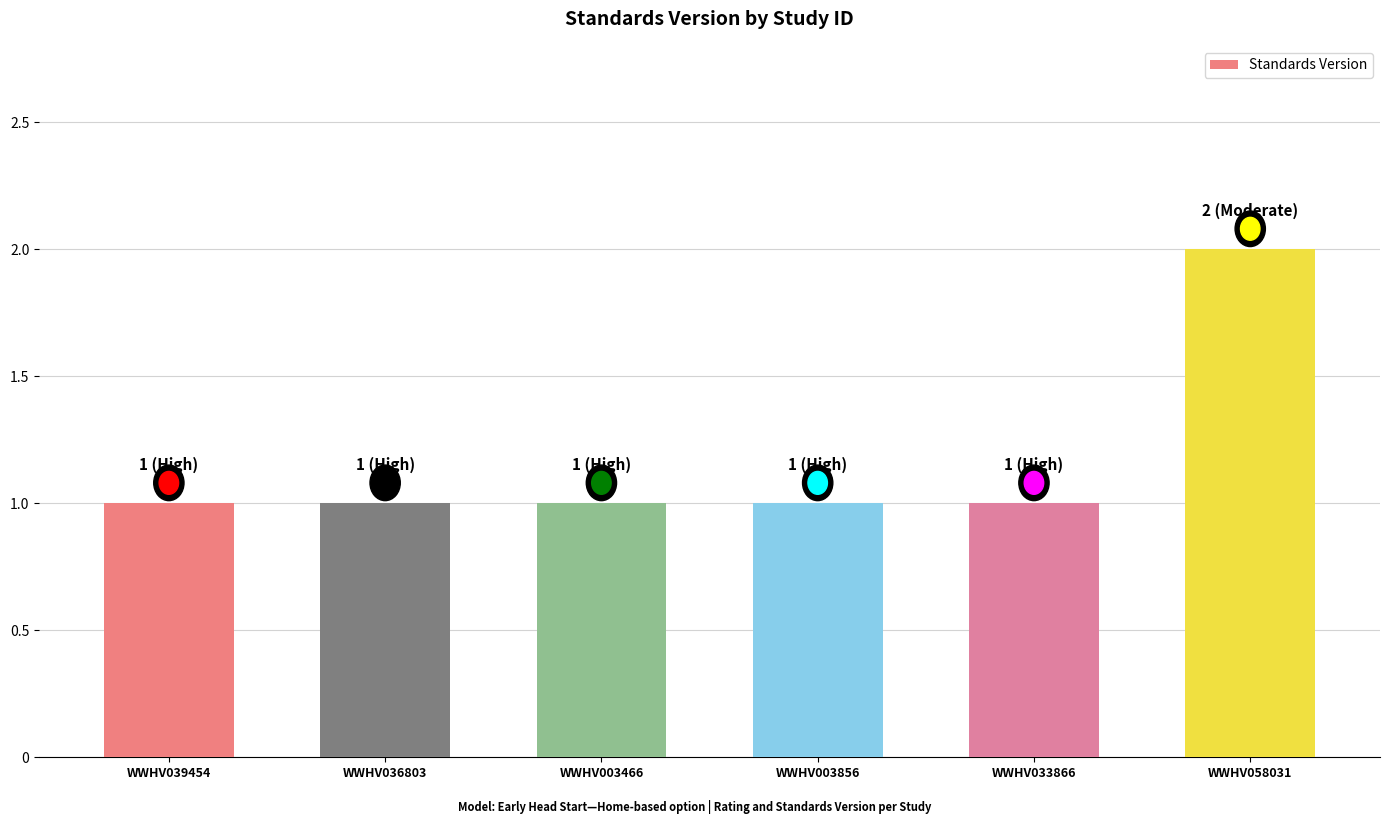

Count the values in the range 1 to 2.

6